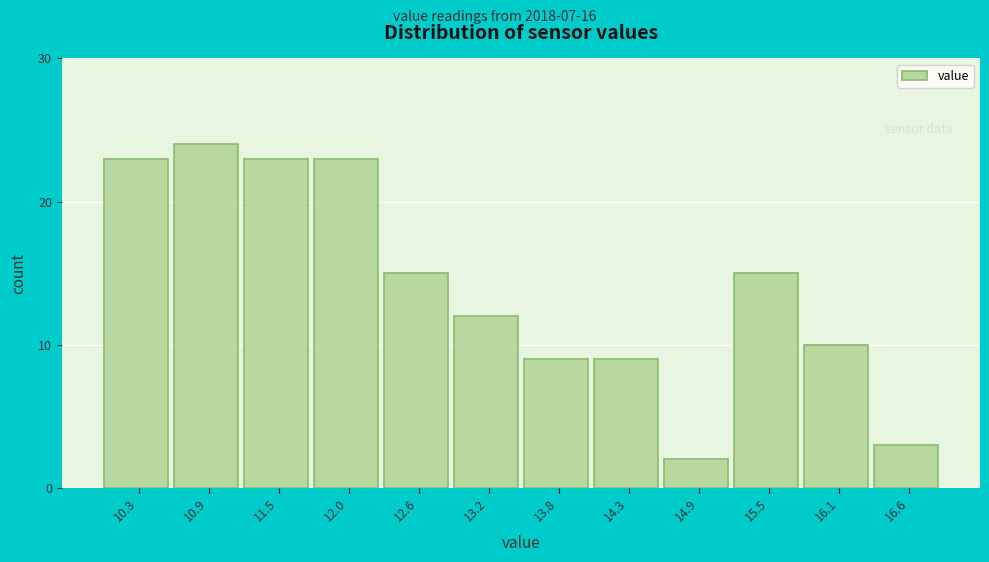

Reading right to left, extract all data points from this chart.

3	10	15	2	9	9	12	15	23	23	24	23